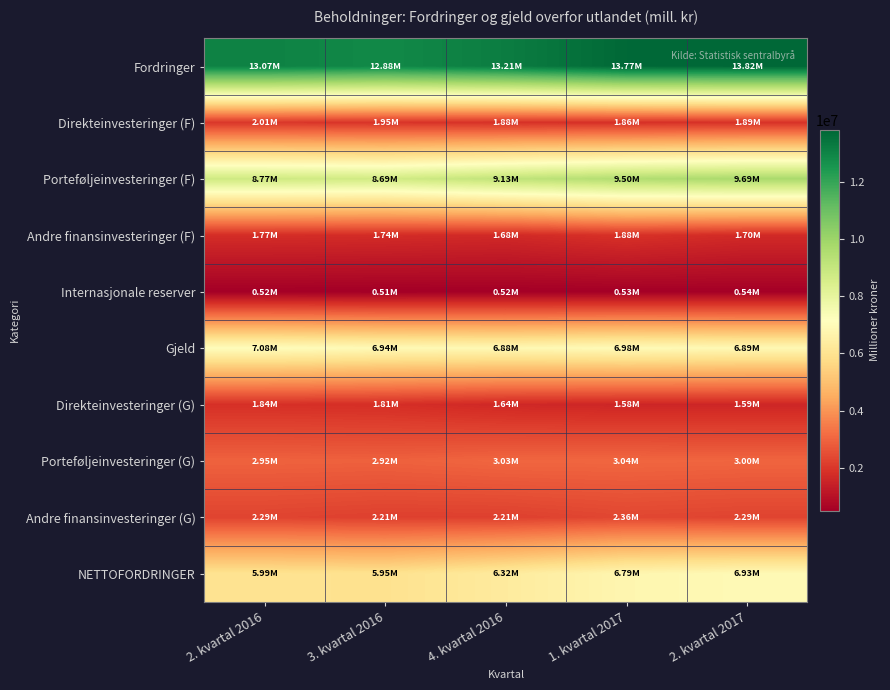

Reading left to right, list all the values displayed in this chart.

Fordringer: 2. kvartal 2016=13069200	3. kvartal 2016=12883446	4. kvartal 2016=13206797	1. kvartal 2017=13766212	2. kvartal 2017=13816841
Direkteinvesteringer (F): 2. kvartal 2016=2006817	3. kvartal 2016=1949605	4. kvartal 2016=1876922	1. kvartal 2017=1859874	2. kvartal 2017=1889182
Porteføljeinvesteringer (F): 2. kvartal 2016=8771068	3. kvartal 2016=8686276	4. kvartal 2016=9131662	1. kvartal 2017=9501090	2. kvartal 2017=9689042
Andre finansinvesteringer (F): 2. kvartal 2016=1768979	3. kvartal 2016=1740855	4. kvartal 2016=1677193	1. kvartal 2017=1879420	2. kvartal 2017=1695359
Internasjonale reserver: 2. kvartal 2016=522336	3. kvartal 2016=506710	4. kvartal 2016=521020	1. kvartal 2017=525828	2. kvartal 2017=543258
Gjeld: 2. kvartal 2016=7078352	3. kvartal 2016=6937410	4. kvartal 2016=6884204	1. kvartal 2017=6978129	2. kvartal 2017=6886244
Direkteinvesteringer (G): 2. kvartal 2016=1842237	3. kvartal 2016=1806081	4. kvartal 2016=1638820	1. kvartal 2017=1583540	2. kvartal 2017=1593227
Porteføljeinvesteringer (G): 2. kvartal 2016=2947132	3. kvartal 2016=2921966	4. kvartal 2016=3032995	1. kvartal 2017=3038408	2. kvartal 2017=3004235
Andre finansinvesteringer (G): 2. kvartal 2016=2288983	3. kvartal 2016=2209363	4. kvartal 2016=2212389	1. kvartal 2017=2356181	2. kvartal 2017=2288782
NETTOFORDRINGER: 2. kvartal 2016=5990848	3. kvartal 2016=5946036	4. kvartal 2016=6322593	1. kvartal 2017=6788083	2. kvartal 2017=6930597